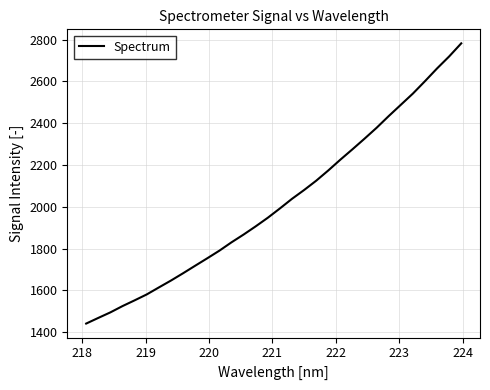

How many lines are shown in the chart?

1